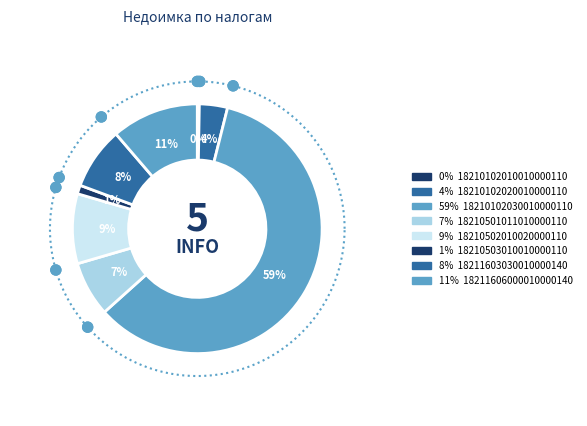

Combined, what portion of the pie is 18210503010010000110 and 18210502010020000110?

10.2%